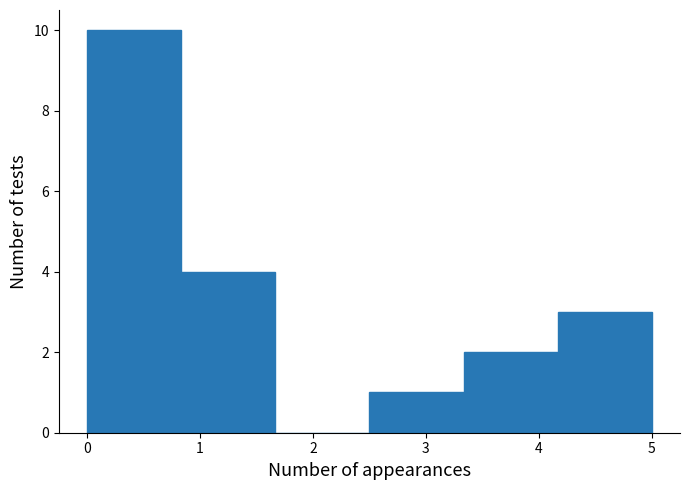

Reading left to right, list every bar in this chart as the range it spans on the x-axis followed by its height. Neither the bar edges nor the heights are printed on the chart, so give them approximately, as read against the axes.

0.0 to 0.8: 10
0.8 to 1.7: 4
1.7 to 2.5: 0
2.5 to 3.3: 1
3.3 to 4.2: 2
4.2 to 5.0: 3